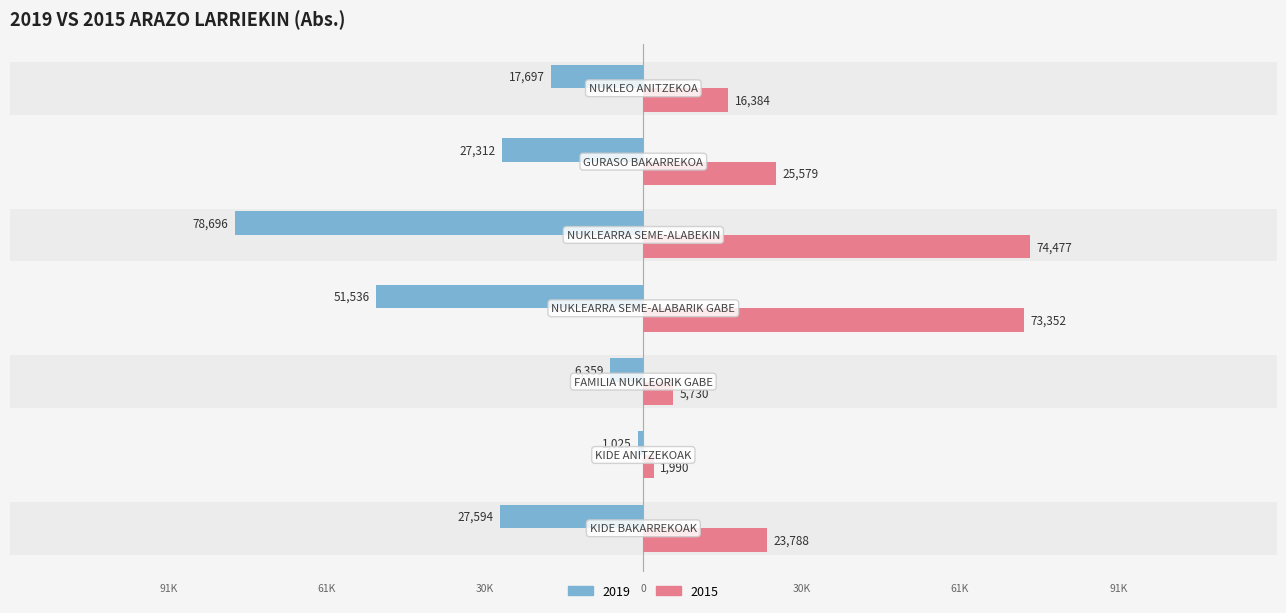

What is the label of the 2nd bar from the left?

KIDE ANITZEKOAK